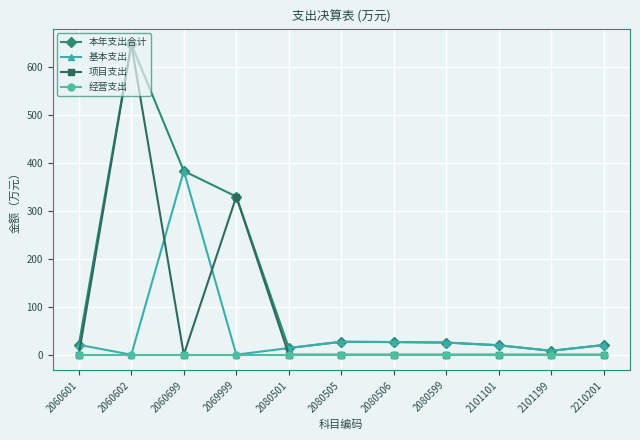

What is the value of the 基本支出 point at the 6th from the left?

27.0